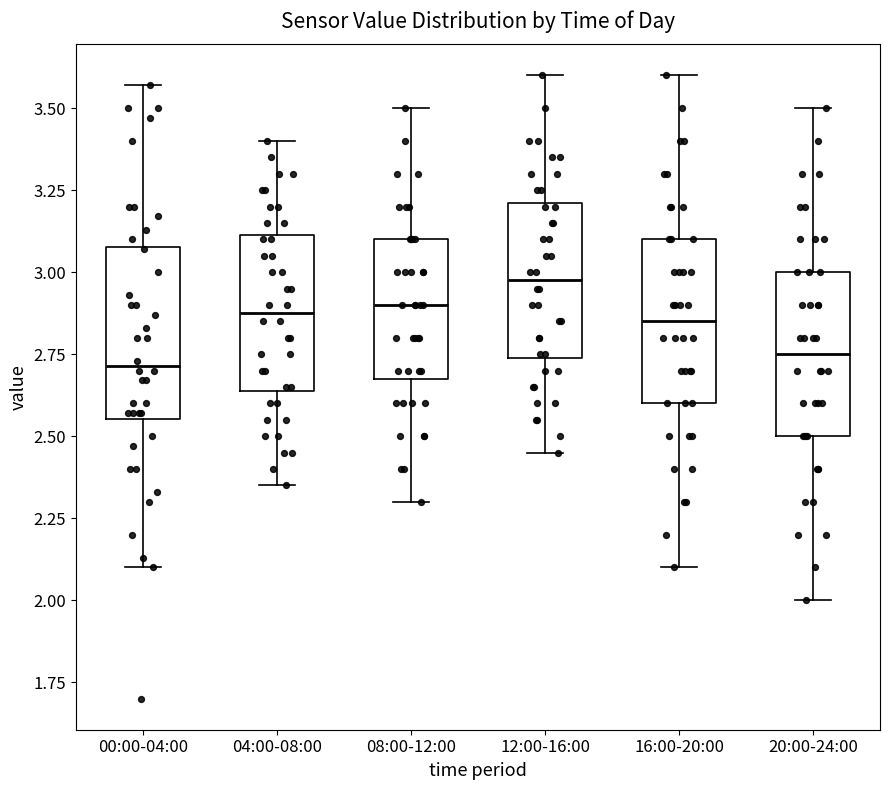

Reading left to right, read every box against the y-axis: the position of its median line, the range the box covers, and the ends of its whiskers. The values are not printed on the chart, so give them approximately, as read against the axis.

00:00-04:00: median 2.70, box 2.55 to 3.10, whiskers 2.10 to 3.55
04:00-08:00: median 2.90, box 2.65 to 3.10, whiskers 2.35 to 3.40
08:00-12:00: median 2.90, box 2.70 to 3.10, whiskers 2.30 to 3.50
12:00-16:00: median 3.00, box 2.75 to 3.20, whiskers 2.45 to 3.60
16:00-20:00: median 2.85, box 2.60 to 3.10, whiskers 2.10 to 3.60
20:00-24:00: median 2.75, box 2.50 to 3.00, whiskers 2.00 to 3.50